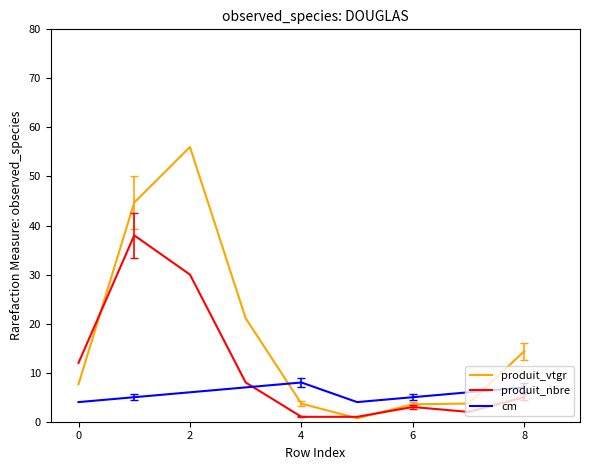

Which series has the largest range (max minus min)?

produit_vtgr